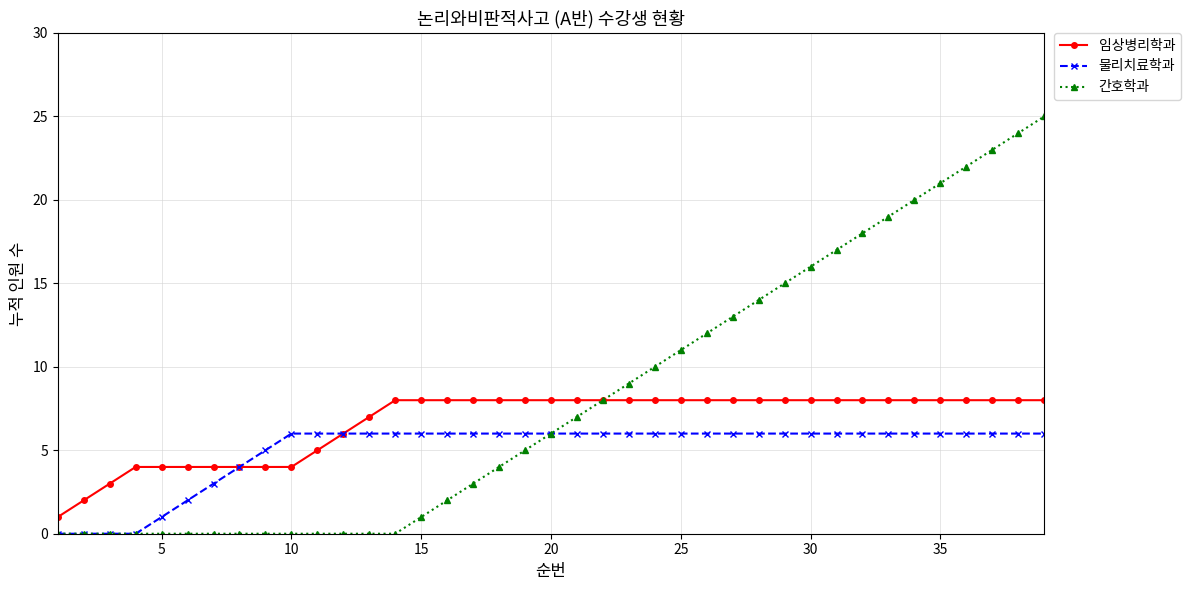

Reading left to right, transcribe all the data shown in this chart.

임상병리학과: 1	2	3	4	4	4	4	4	4	4	5	6	7	8	8	8	8	8	8	8	8	8	8	8	8	8	8	8	8	8	8	8	8	8	8	8	8	8	8
물리치료학과: 0	0	0	0	1	2	3	4	5	6	6	6	6	6	6	6	6	6	6	6	6	6	6	6	6	6	6	6	6	6	6	6	6	6	6	6	6	6	6
간호학과: 0	0	0	0	0	0	0	0	0	0	0	0	0	0	1	2	3	4	5	6	7	8	9	10	11	12	13	14	15	16	17	18	19	20	21	22	23	24	25